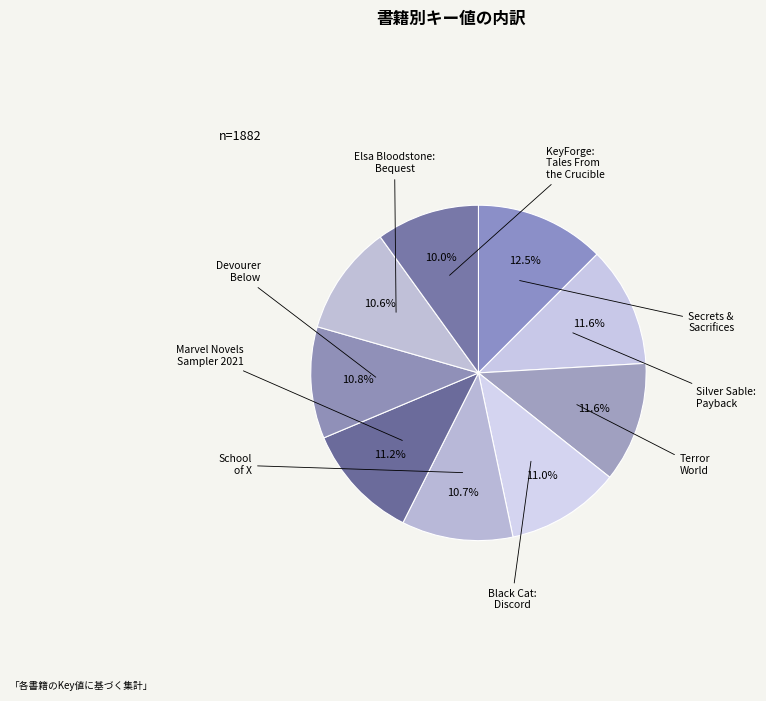

Which slice is the largest?

Secrets & Sacrifices